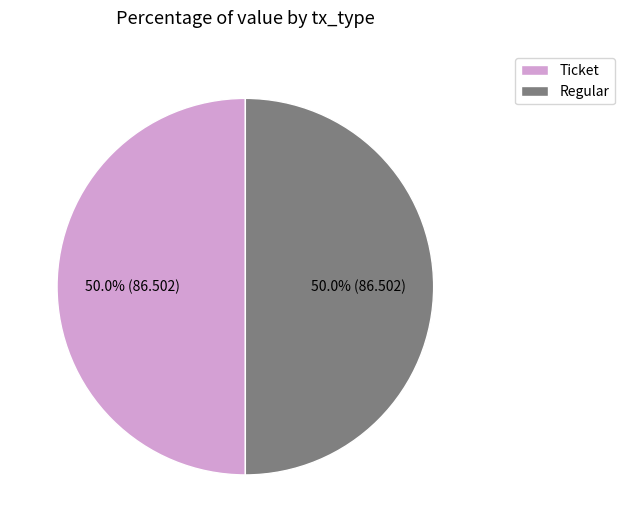

What is the ratio of the value at Regular to the value at Ticket?

1.0